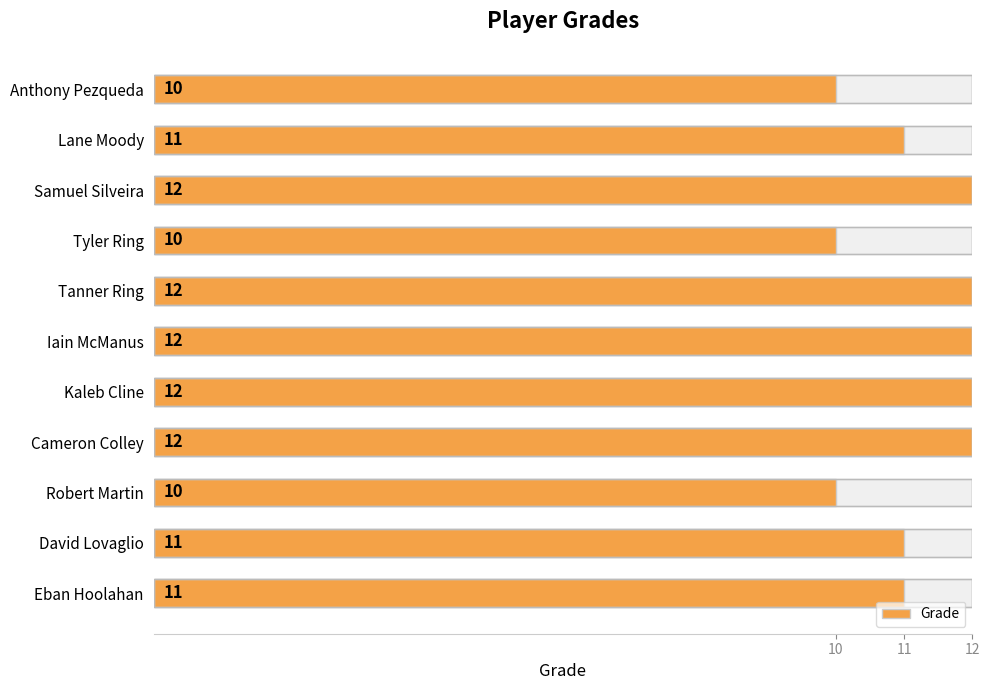

Reading left to right, what are all the values shown in this chart?

11	11	10	12	12	12	12	10	12	11	10